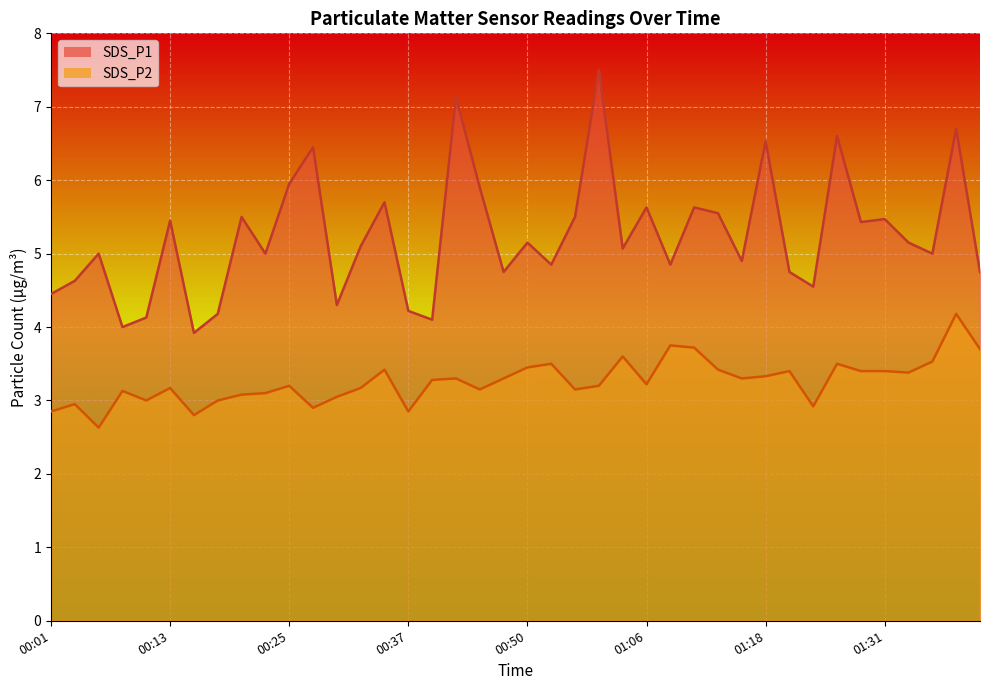

True or false: SDS_P1_line and SDS_P2_line cross at least once.

False